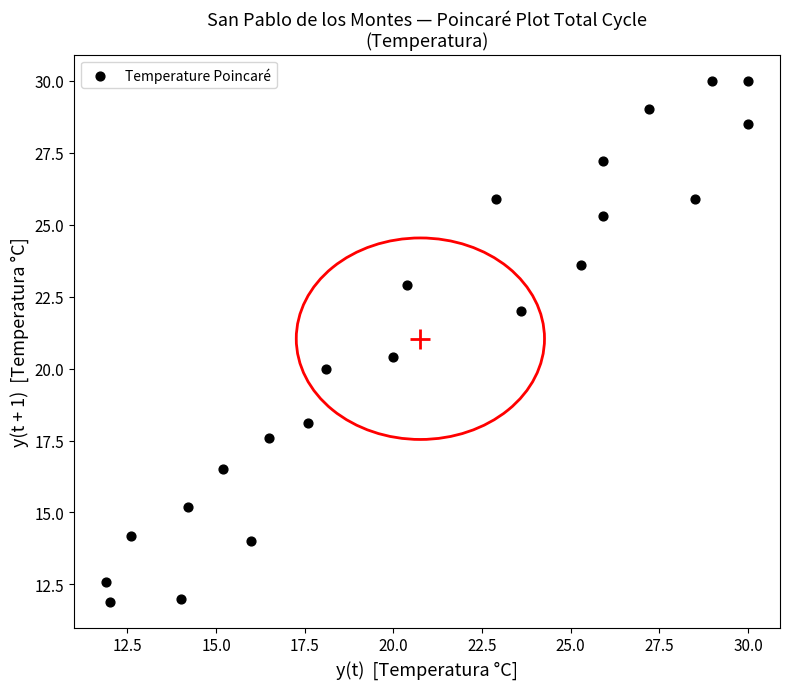

What is the range of Y values (max minus min)?

18.1